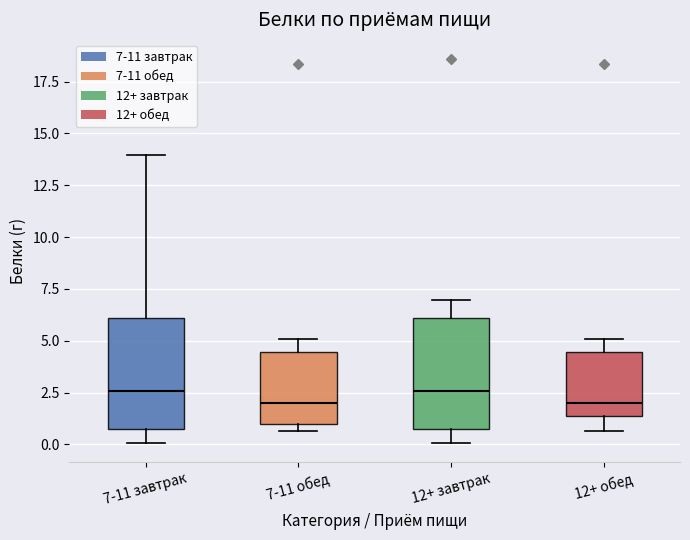

Where does the median line of the box for 7-11 завтрак sit on the y-axis? The values are not printed on the chart, so give them approximately, as read against the axis.

2.5